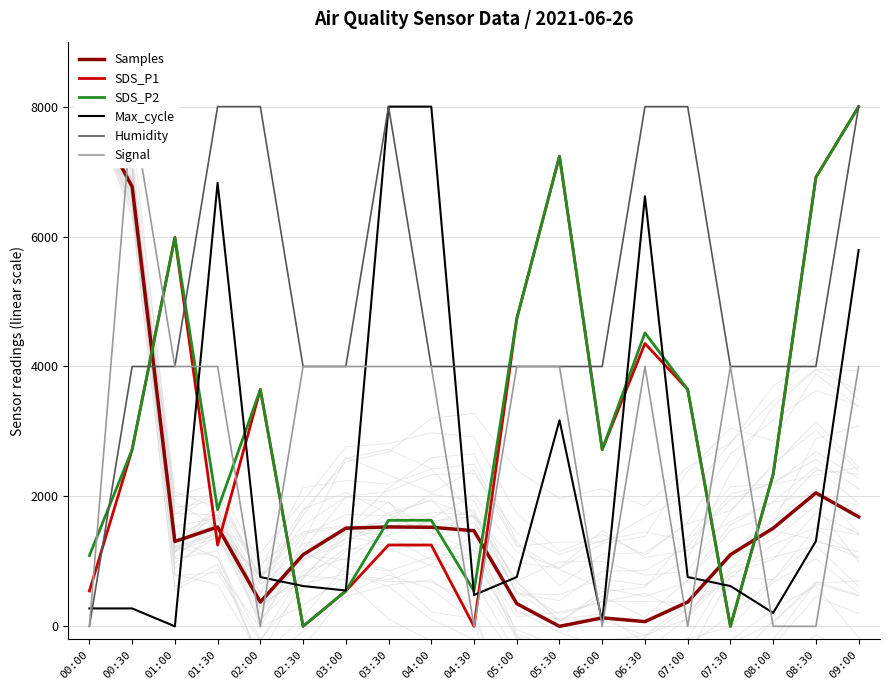

How many positive values does the Max_cycle series have?

18